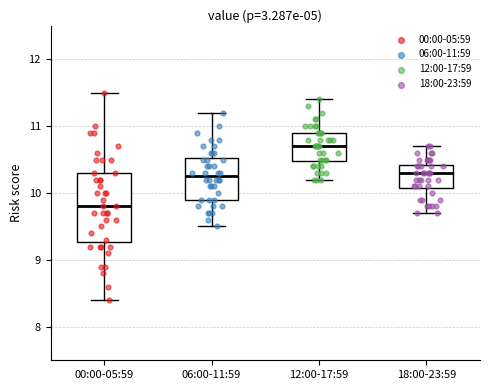

Comparing the boxes themselves (not the whiskers), which one is the tallest?

00:00-05:59